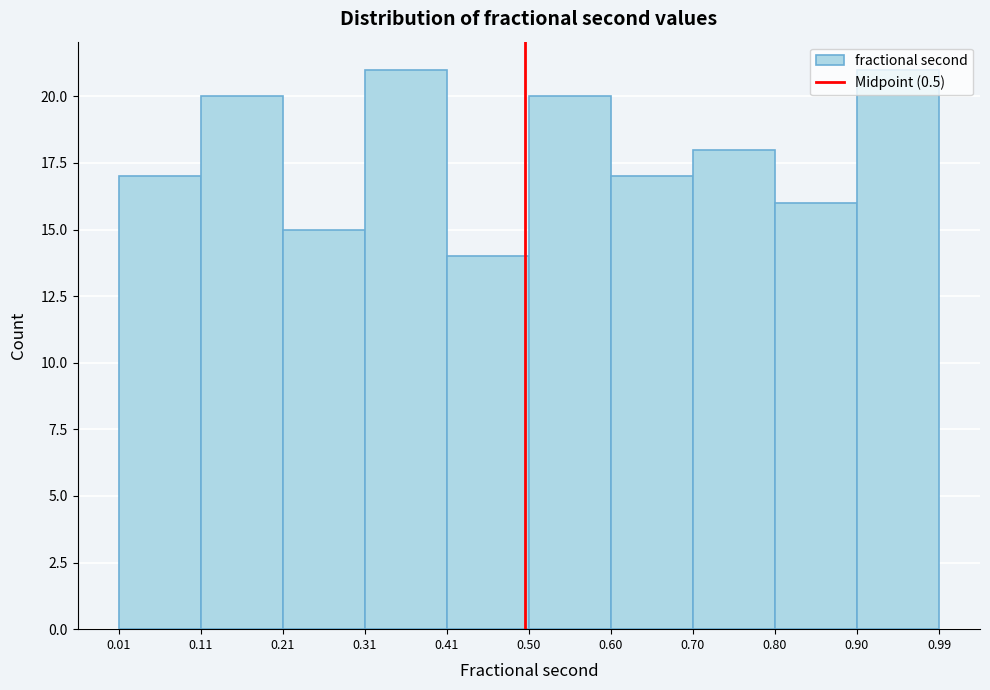

Reading left to right, list every bar in this chart as the range it spans on the x-axis followed by its height. The values are not printed on the chart, so give them approximately, as read against the axis.

0.01 to 0.11: 17
0.11 to 0.21: 20
0.21 to 0.31: 15
0.31 to 0.41: 21
0.41 to 0.50: 14
0.50 to 0.60: 20
0.60 to 0.70: 17
0.70 to 0.80: 18
0.80 to 0.90: 16
0.90 to 0.99: 21